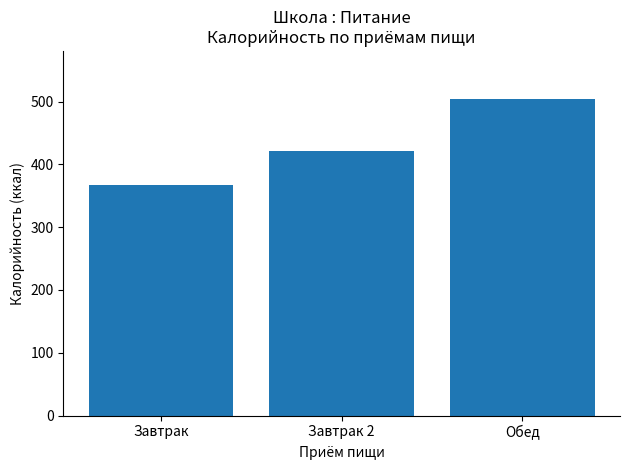

What position from the left is Завтрак?

1